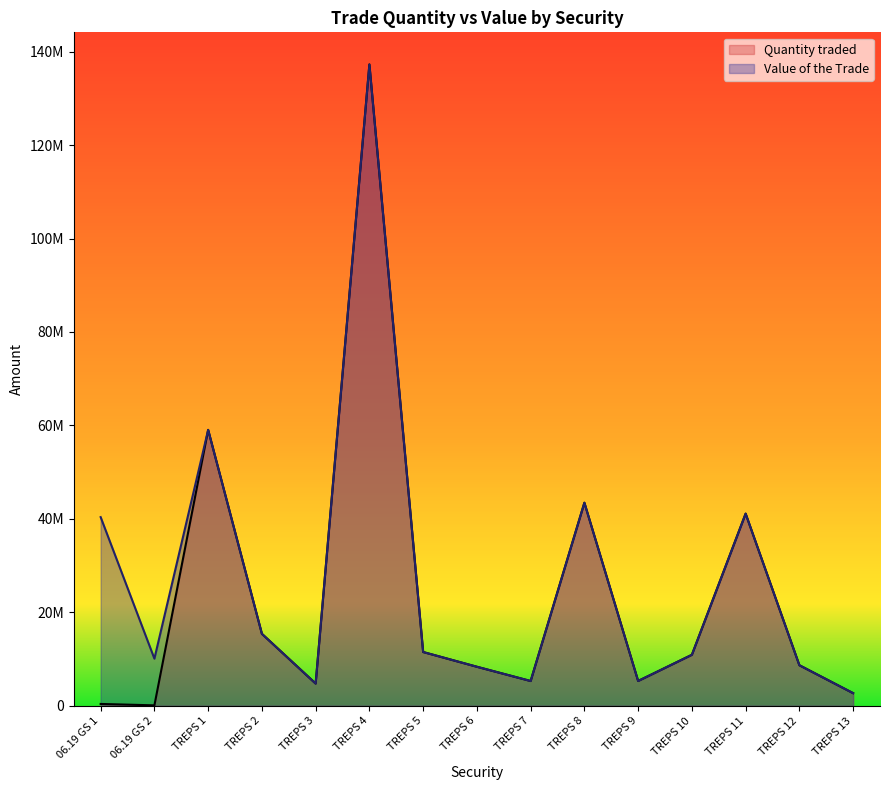

List the labels in order of Quantity traded value, smallest first.

06.19 GS 2, 06.19 GS 1, TREPS 13, TREPS 3, TREPS 7, TREPS 9, TREPS 6, TREPS 12, TREPS 10, TREPS 5, TREPS 2, TREPS 11, TREPS 8, TREPS 1, TREPS 4